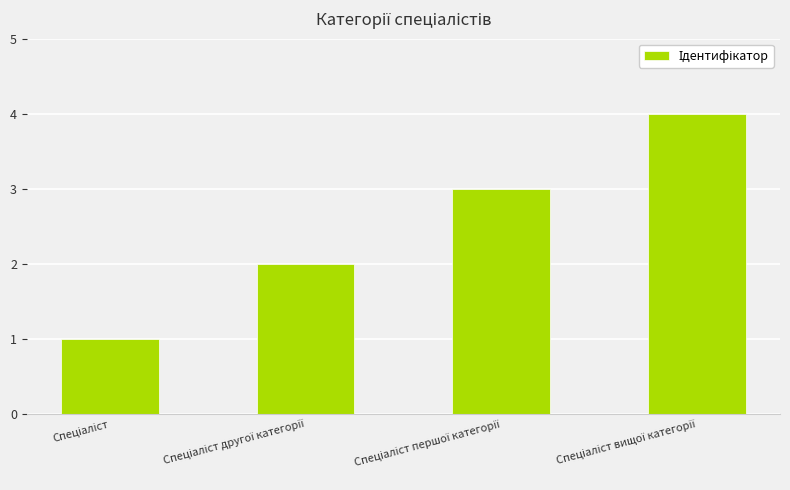

Reading left to right, transcribe all the data shown in this chart.

1	2	3	4